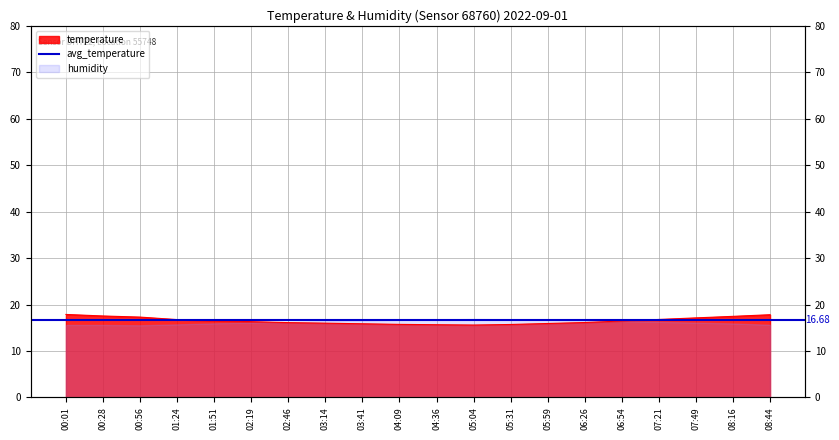

What is the average value?

16.5